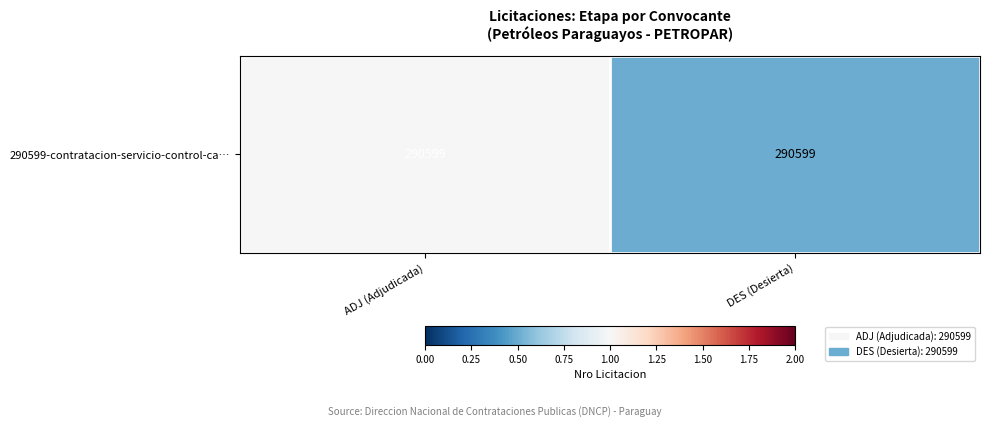

Count the values in the range 0 to 1.

2